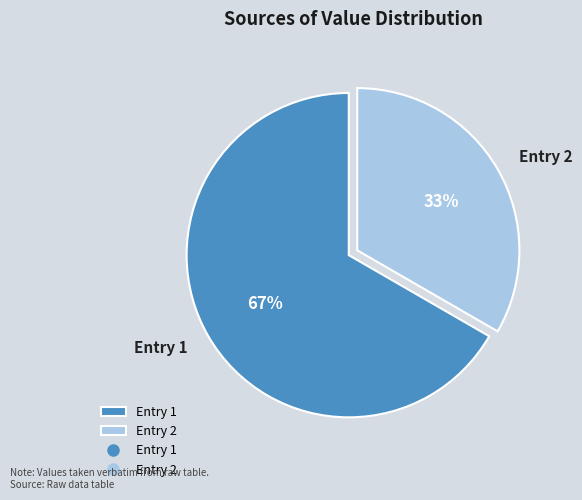

Is the sum of Entry 1 and Entry 2 greater than half?

Yes